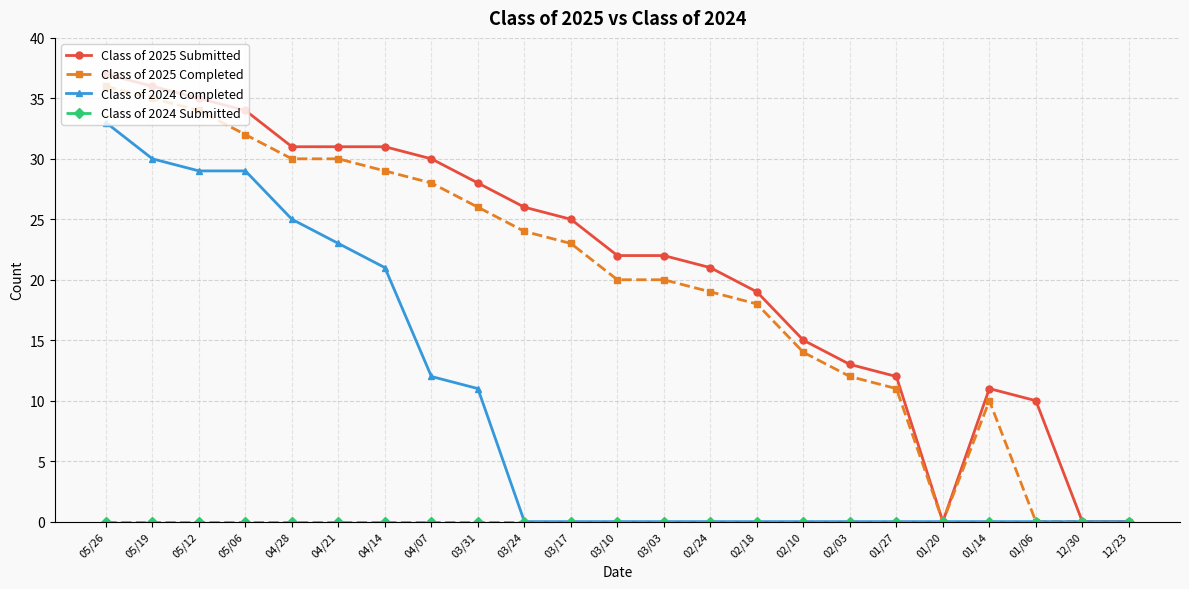

What position from the right is 01/27?

6